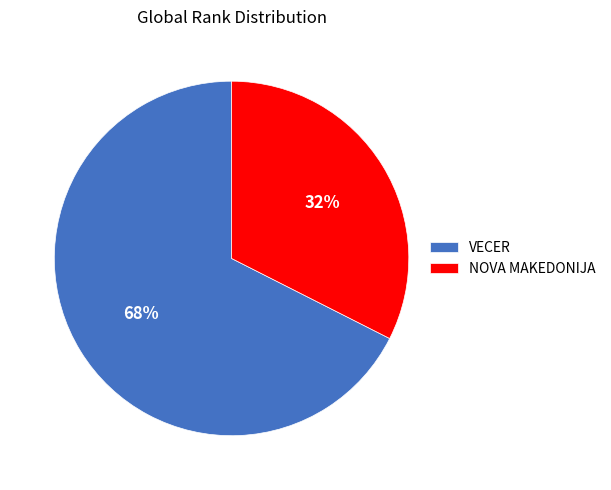

Is there any slice that represents more than half of the pie?

Yes